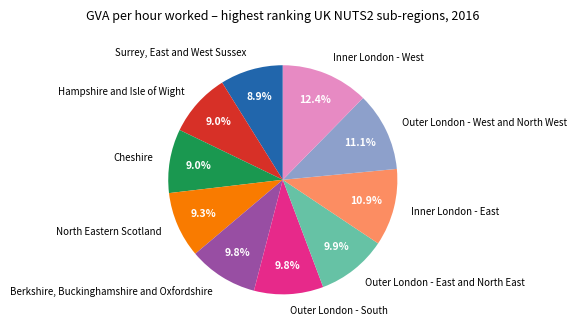

Is it true that Cheshire is 9% of the pie?

True